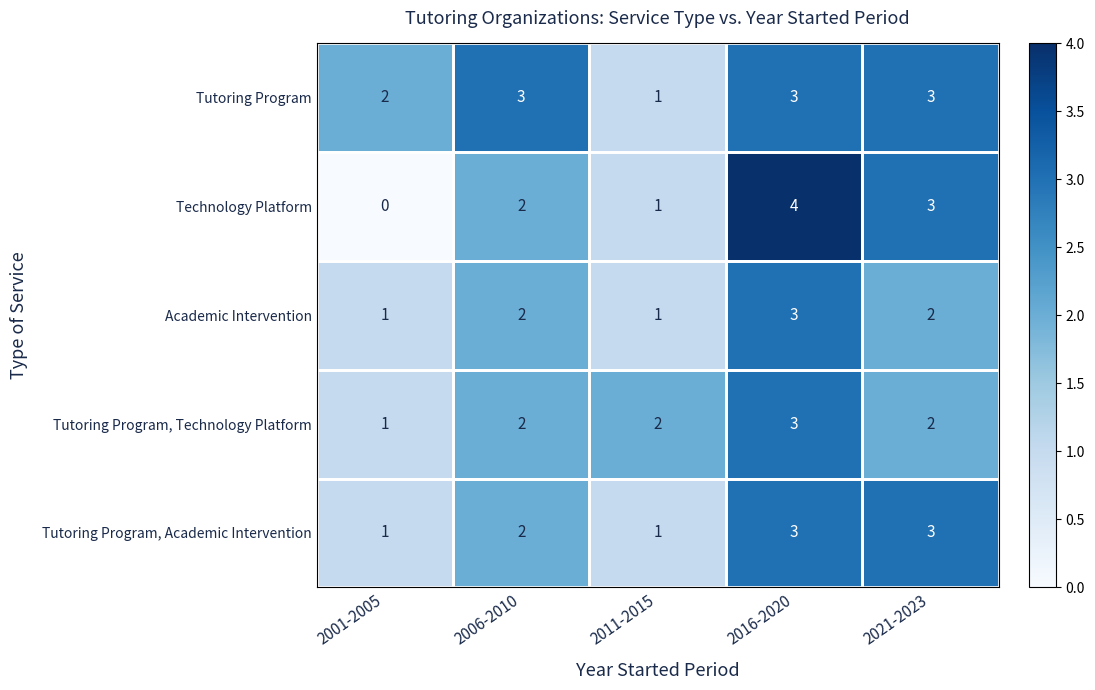

Which series changed the most between 2006-2010 and 2011-2015?

Tutoring Program